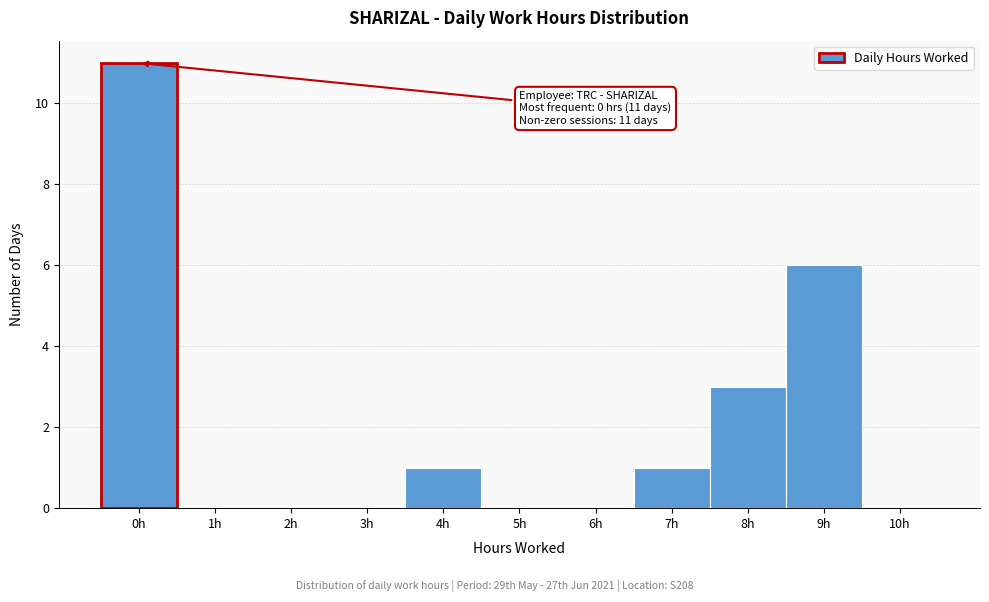

Reading right to left, list all the values displayed in this chart.

10h=0	9h=6	8h=3	7h=1	6h=0	5h=0	4h=1	3h=0	2h=0	1h=0	0h=11